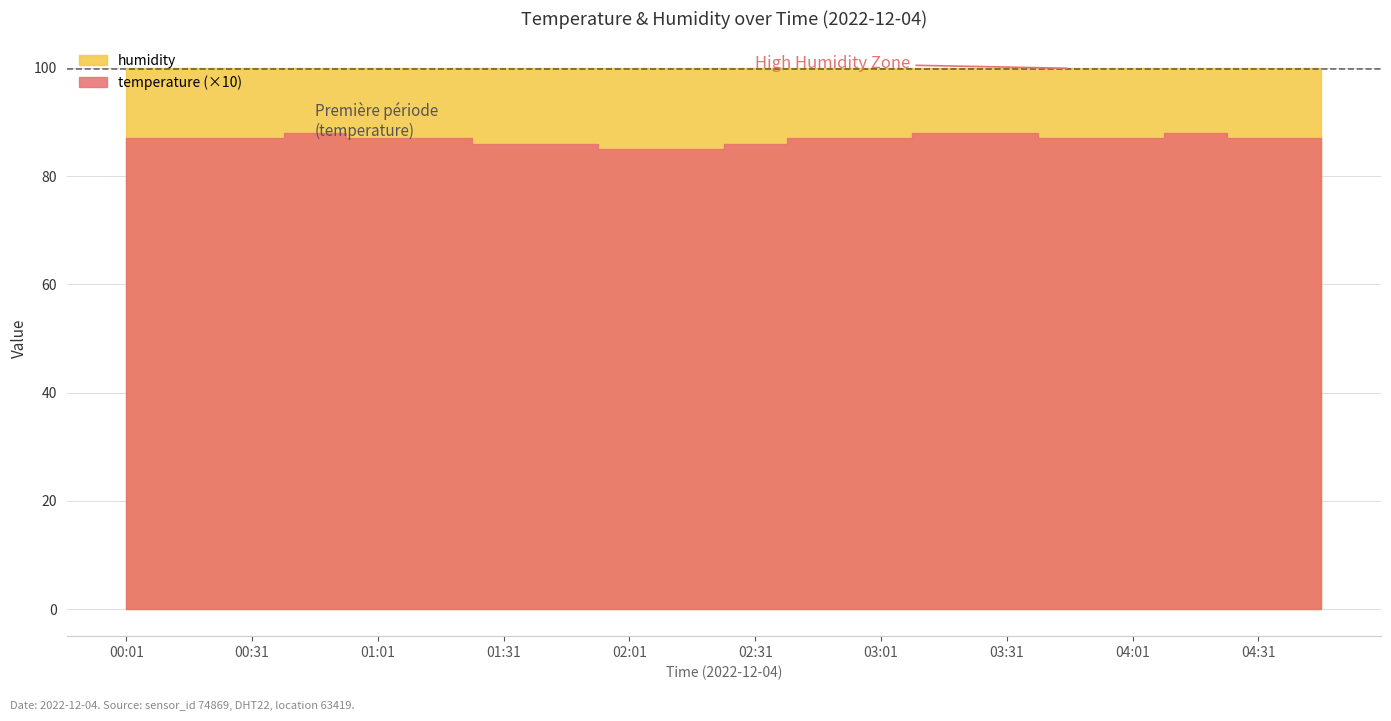

How many lines are shown in the chart?

2